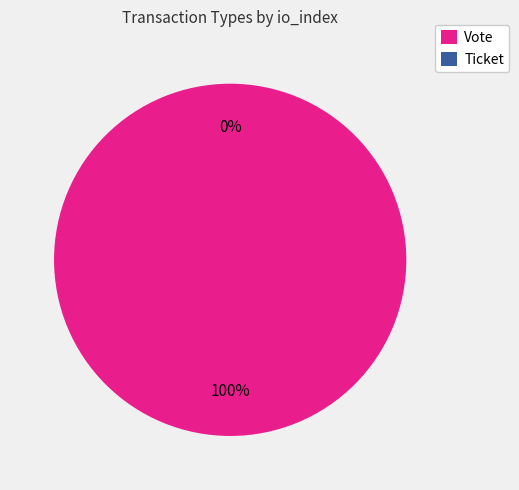

Combined, what portion of the pie is Ticket and Vote?

100.0%